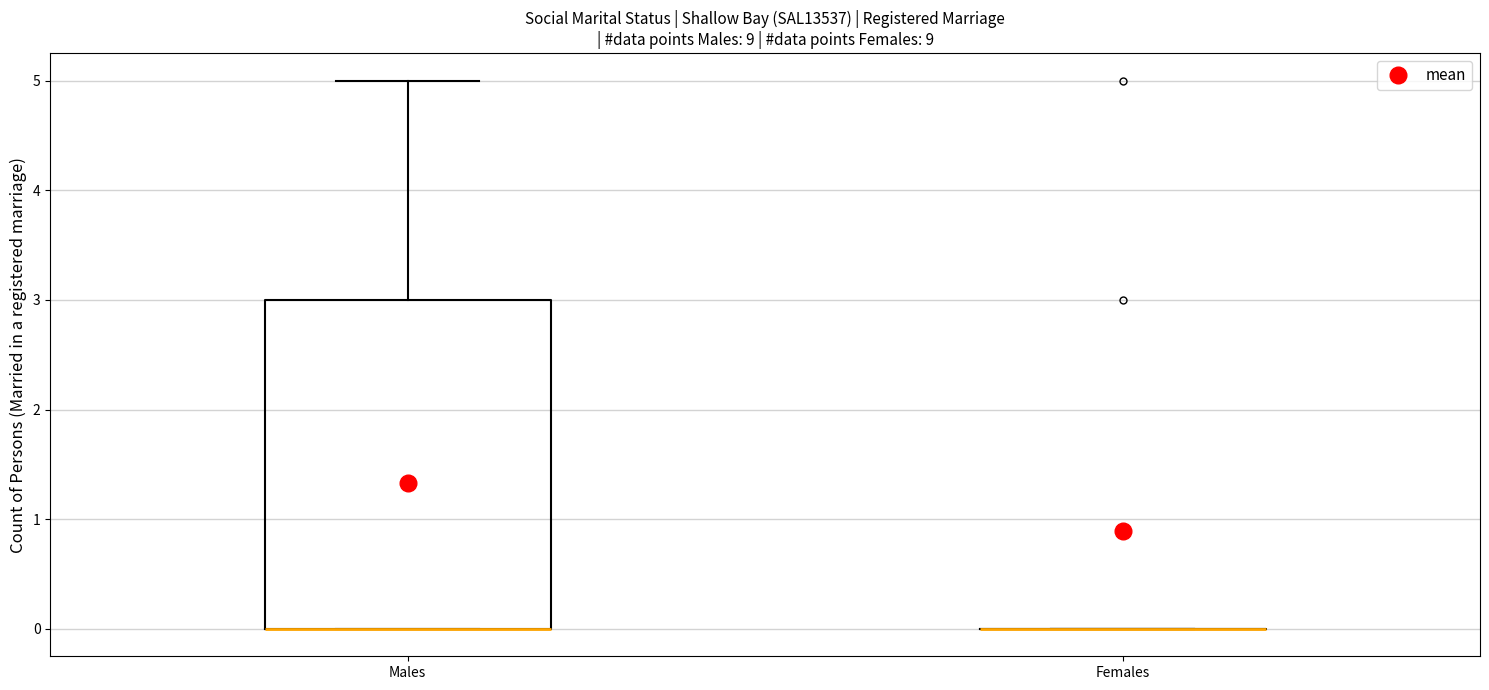

Reading left to right, read every box against the y-axis: the position of its median line, the range the box covers, and the ends of its whiskers. The values are not printed on the chart, so give them approximately, as read against the axis.

Males: median 0 (drawn on the box's lower edge), box 0 to 3, whiskers 0 to 5
Females: box collapsed to a line at 0, whiskers 0 to 0